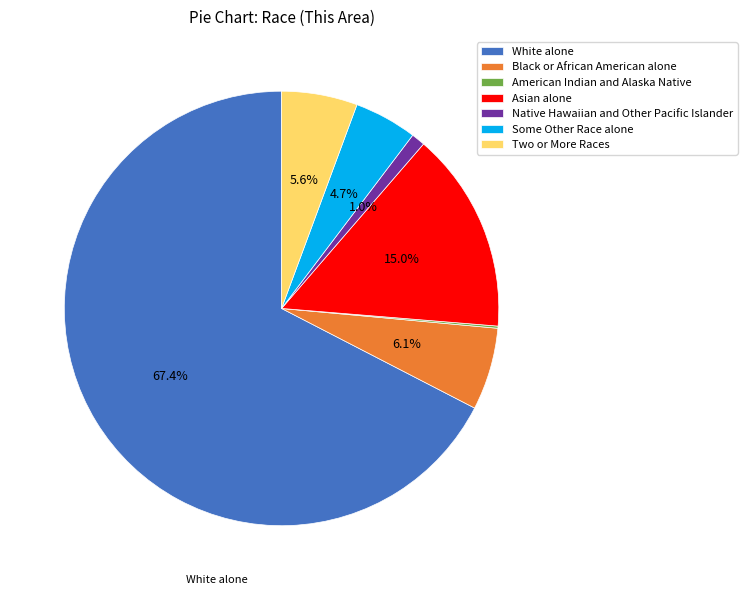

To the nearest percent, what is the difference between the Some Other Race alone and White alone slice percentages?

63%